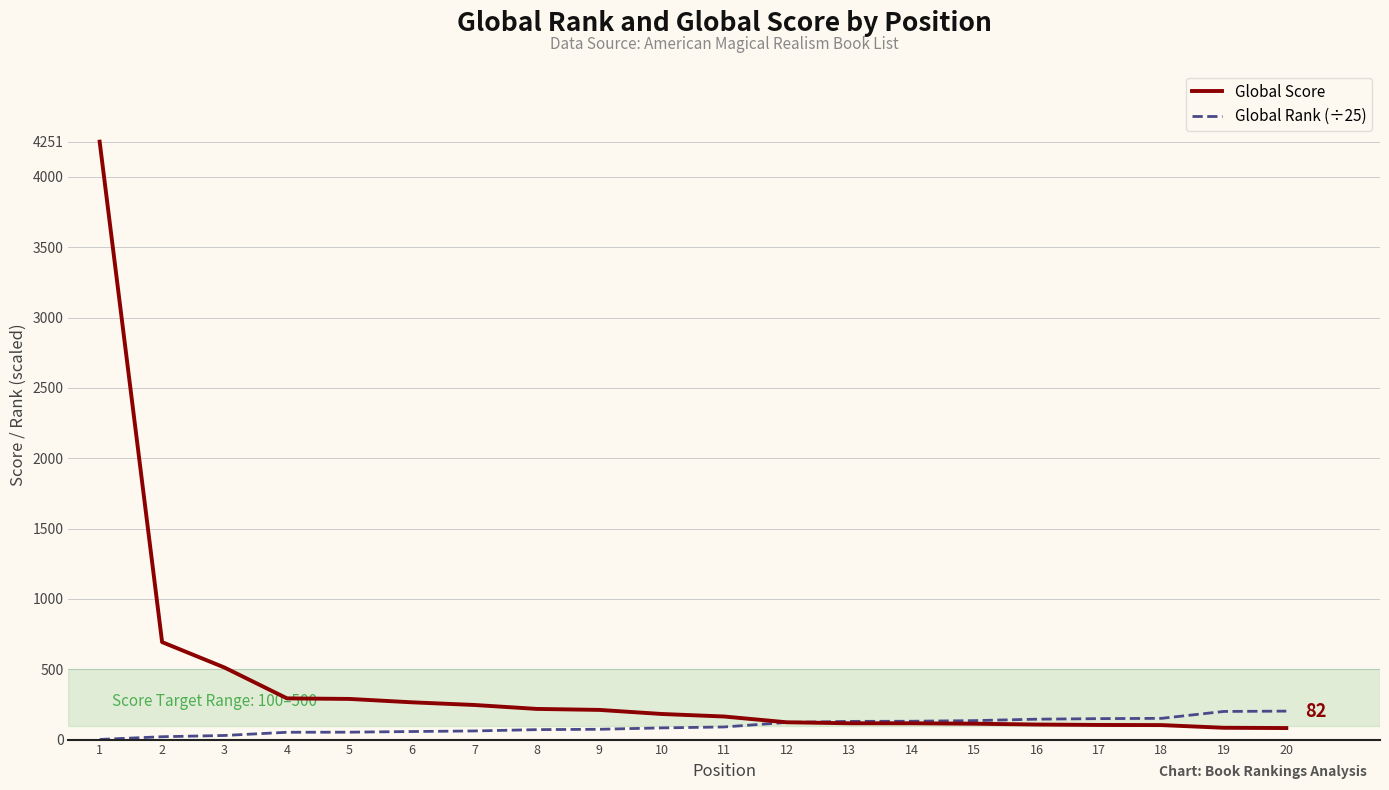

How many values in the Global Rank (÷25) series are below 89?

10